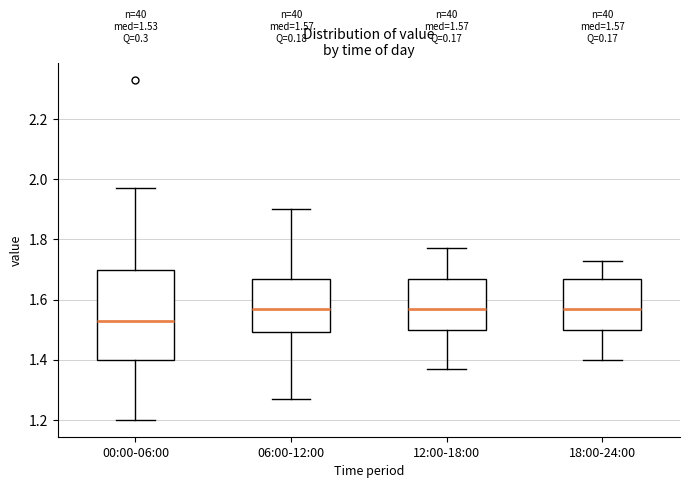

Comparing the boxes themselves (not the whiskers), which one is the tallest?

00:00-06:00